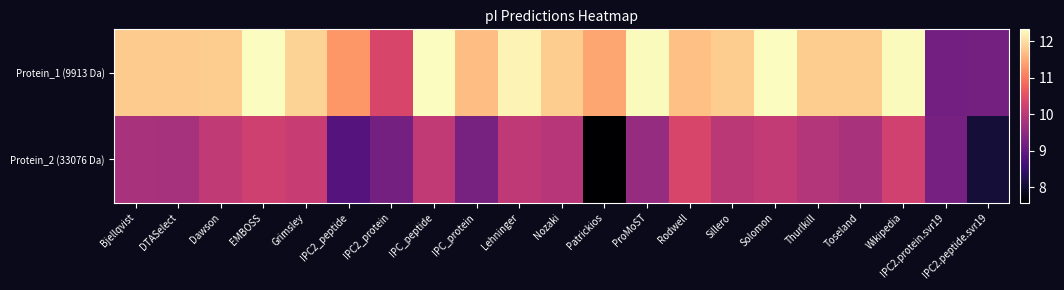

Which category has the highest value across all series?

EMBOSS